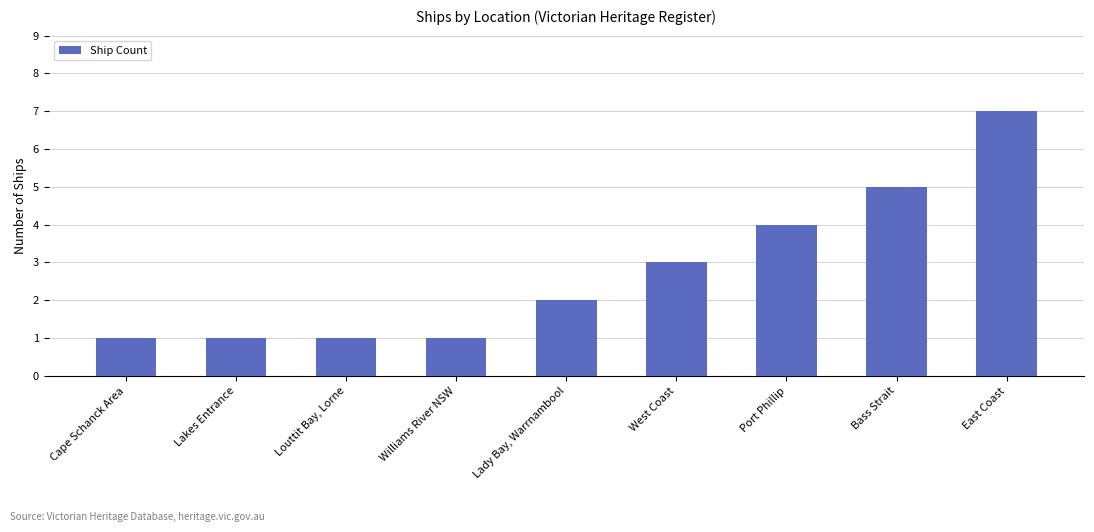

What is the label of the 3rd bar from the left?

Louttit Bay, Lorne